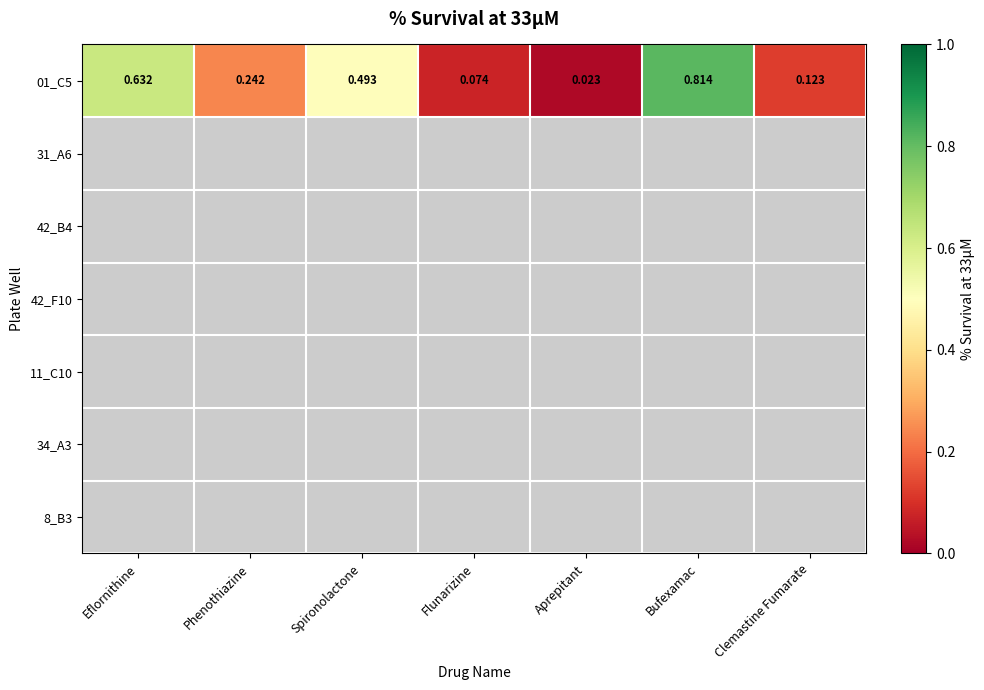

Which has a higher value, Aprepitant or Bufexamac?

Bufexamac